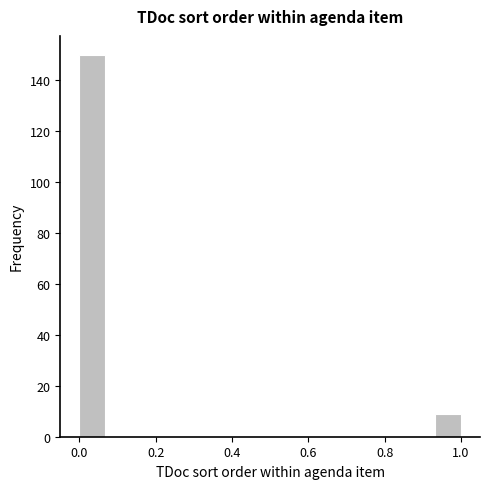

Read against the x-axis, roughly where is the centre of the tallest bar?

0.04